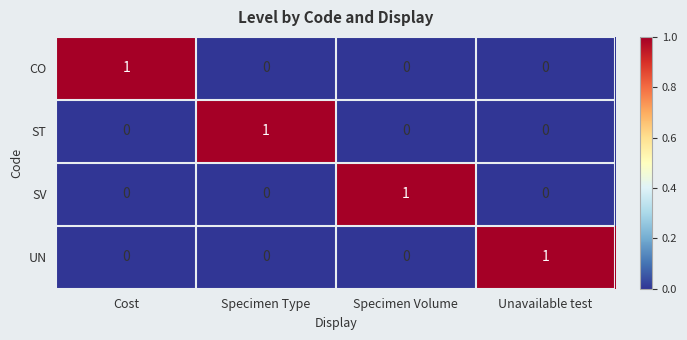

How many data points in UN are above 0?

1